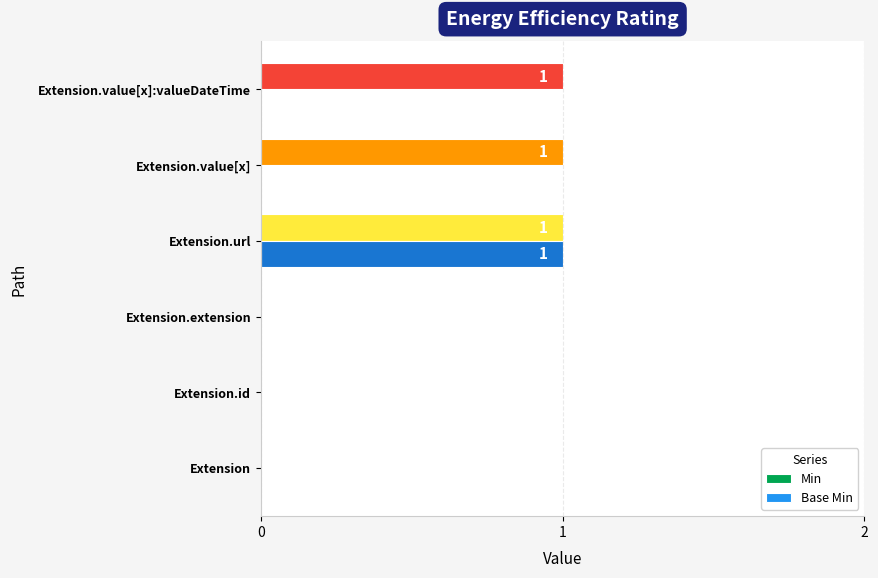

How many Min values are between 0 and 1?

6